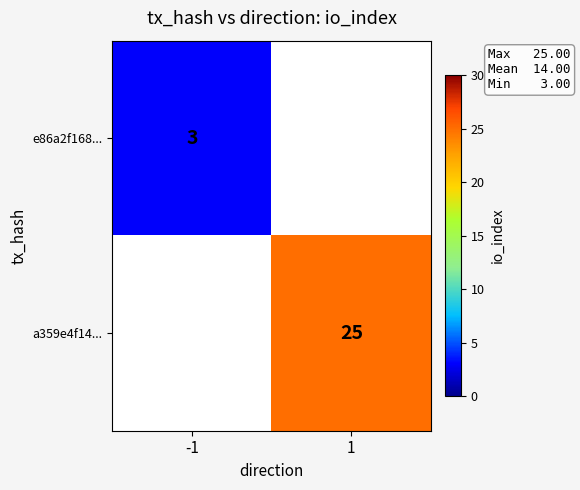

The e86a2f168... series shows 3 at -1. True or false?

True